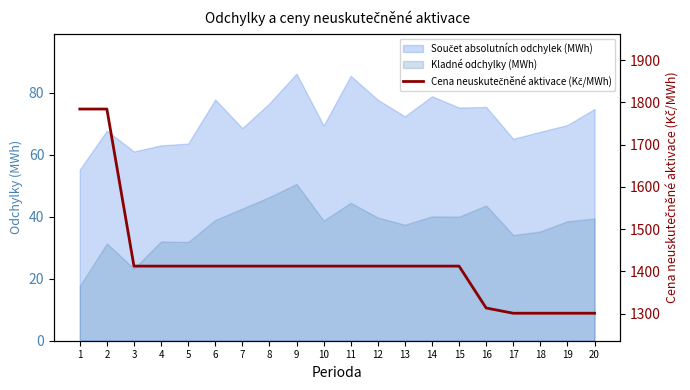

How many lines are shown in the chart?

1